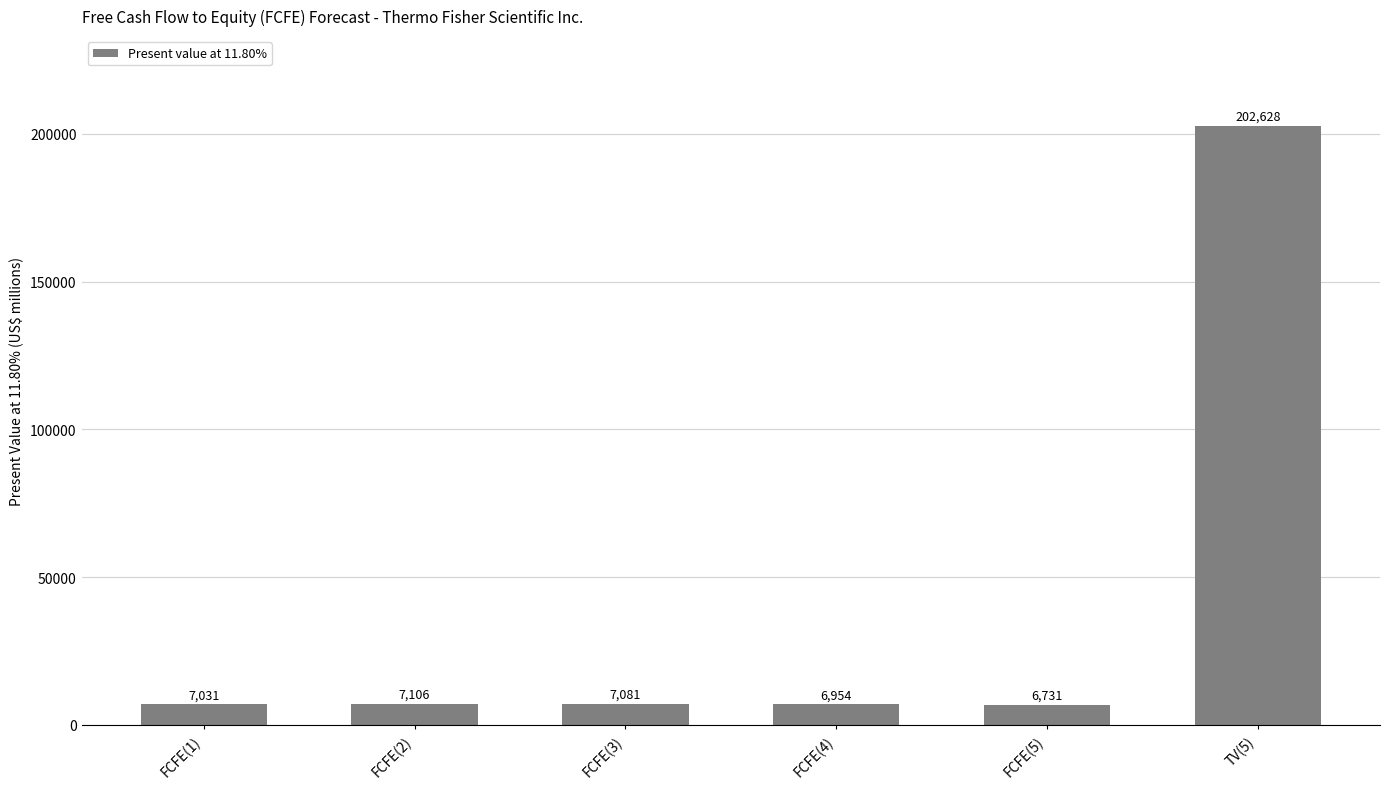

Rank the categories by value from highest to lowest.

TV(5), FCFE(2), FCFE(3), FCFE(1), FCFE(4), FCFE(5)